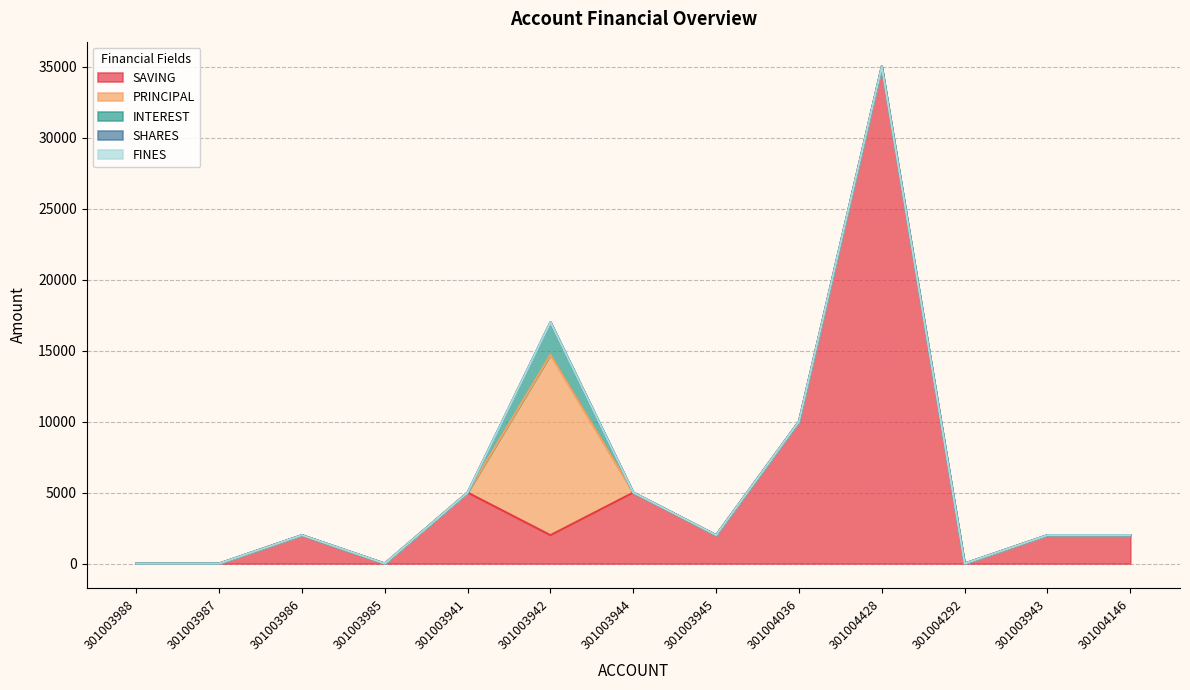

What is the spread (max minus min) of values at 301003943?

2000